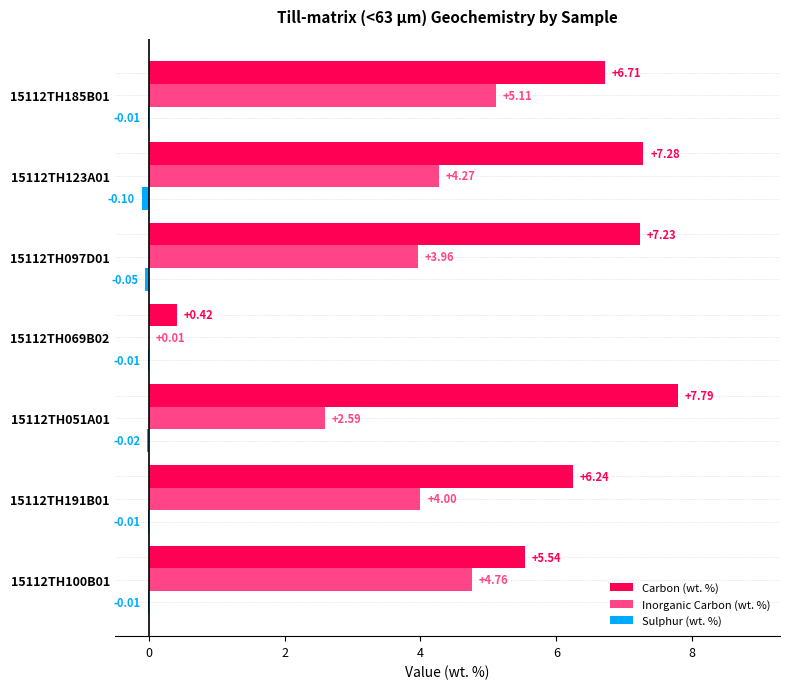

Which series changed the most between 15112TH191B01 and 15112TH123A01?

Carbon (wt. %)